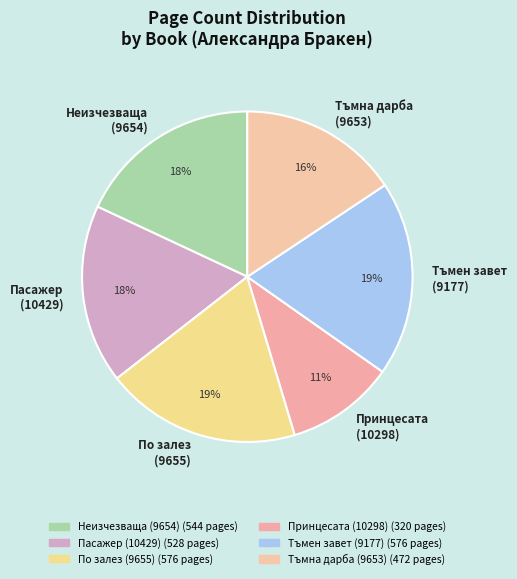

What is the smallest slice in the pie chart?

Принцесата (10298)